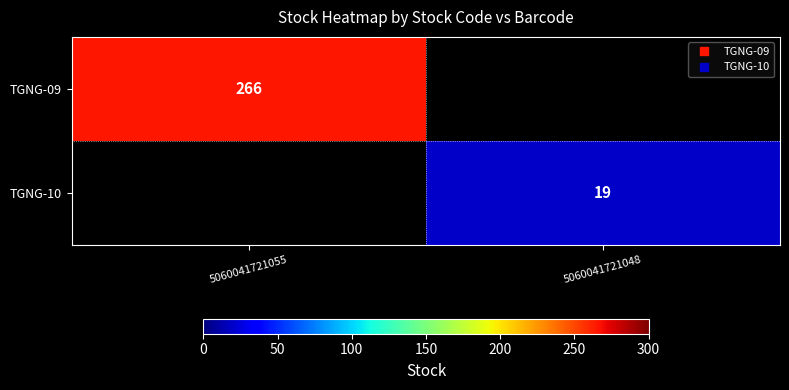

Which category has the highest value in the TGNG-09 series?

5060041721055